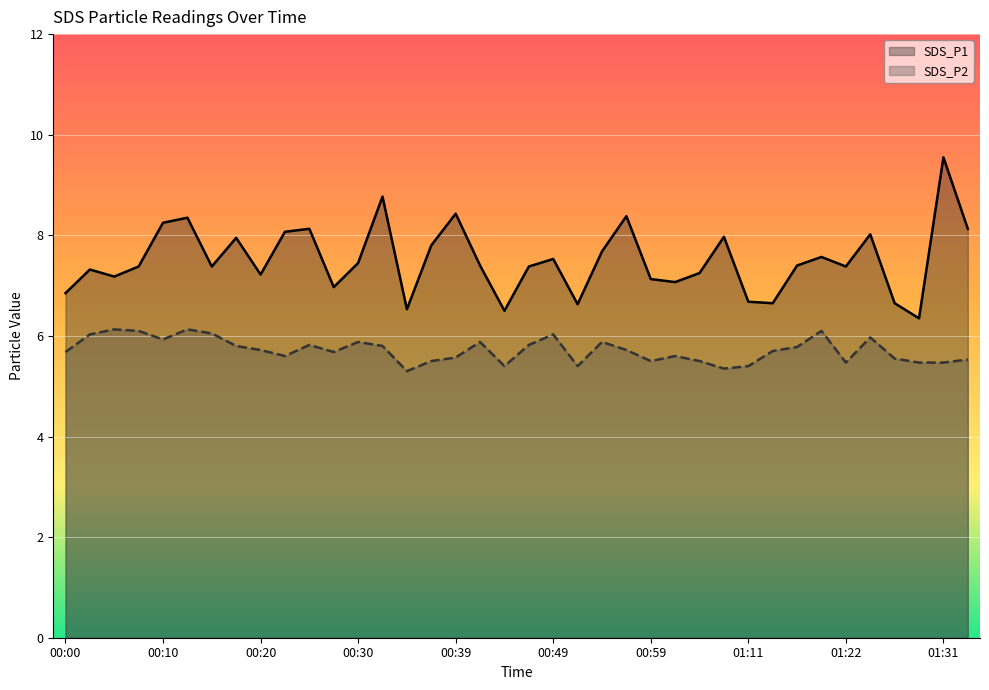

At which label is SDS_P1 closest to 7?

00:27